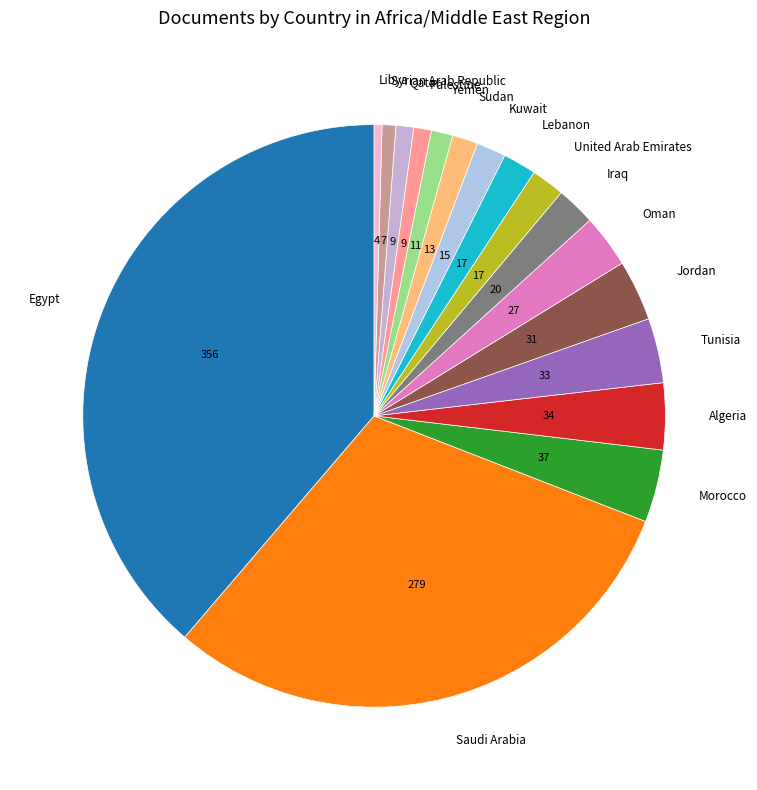

What is the largest slice in the pie chart?

Egypt